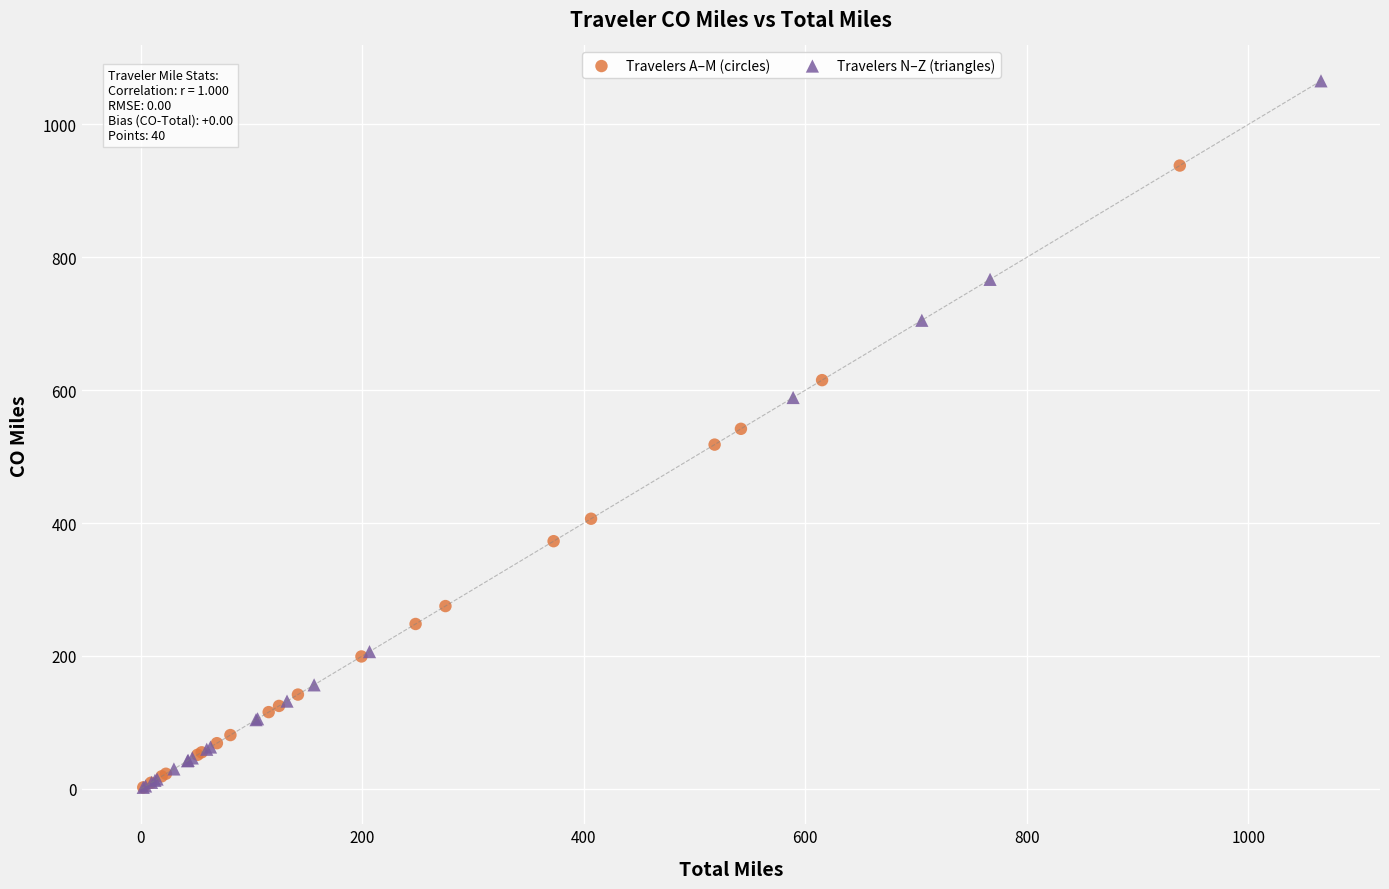

Which series contains the highest Y value?

Travelers N–Z (triangles)